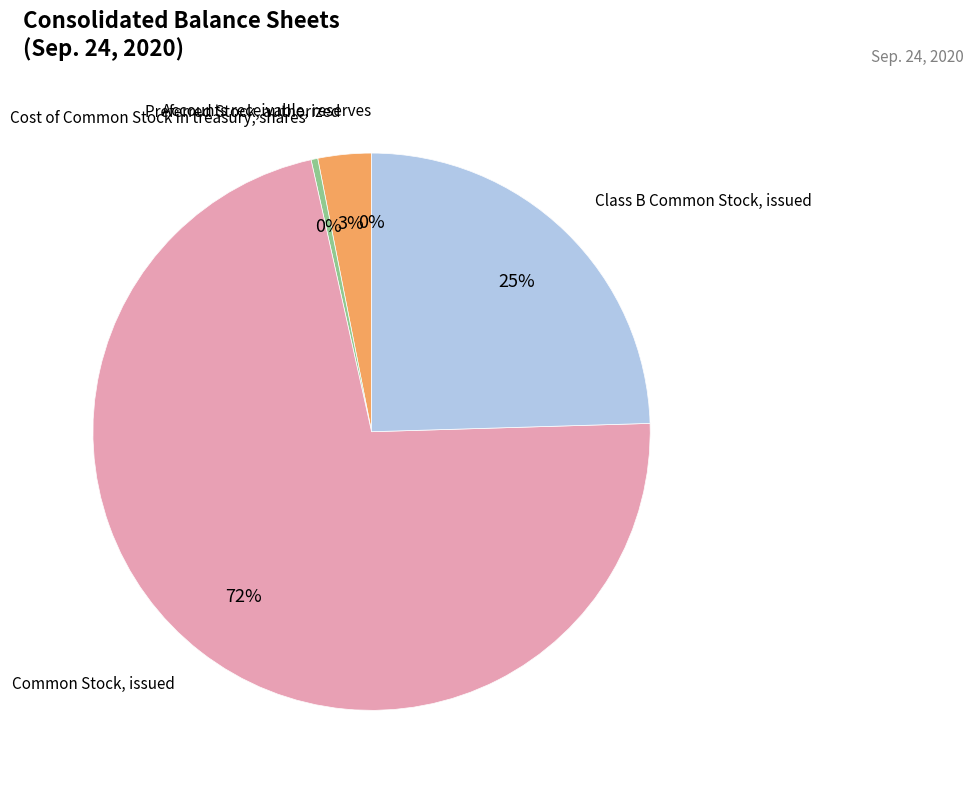

Is Common Stock, issued the majority of the pie?

Yes